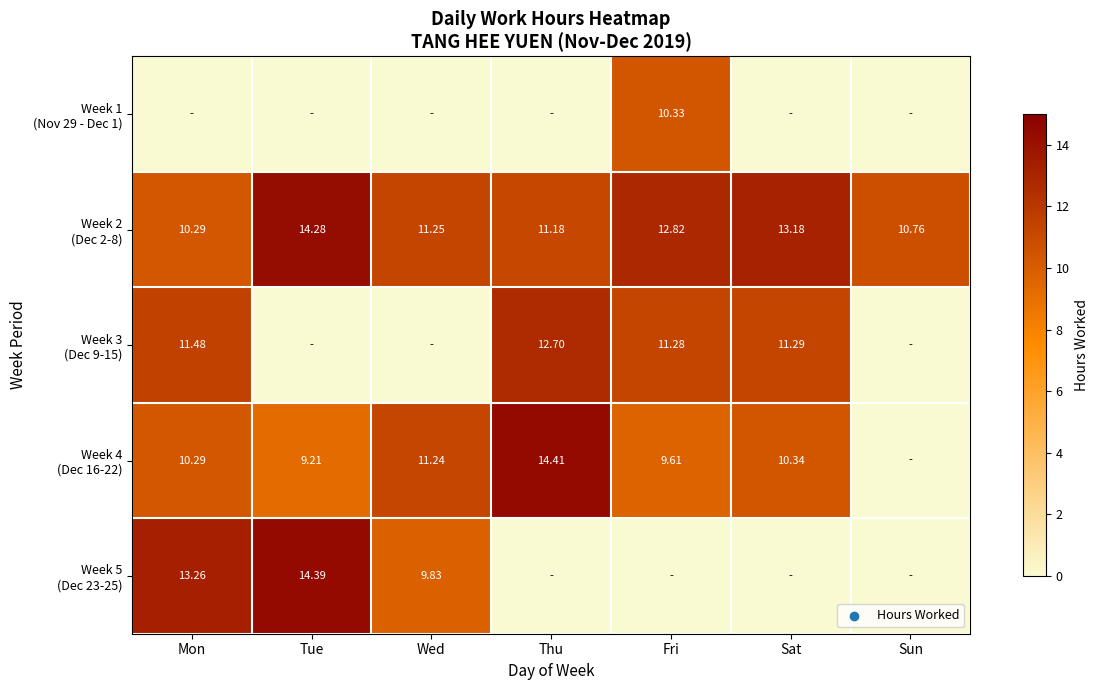

Which label corresponds to the smallest value in the chart?

Mon